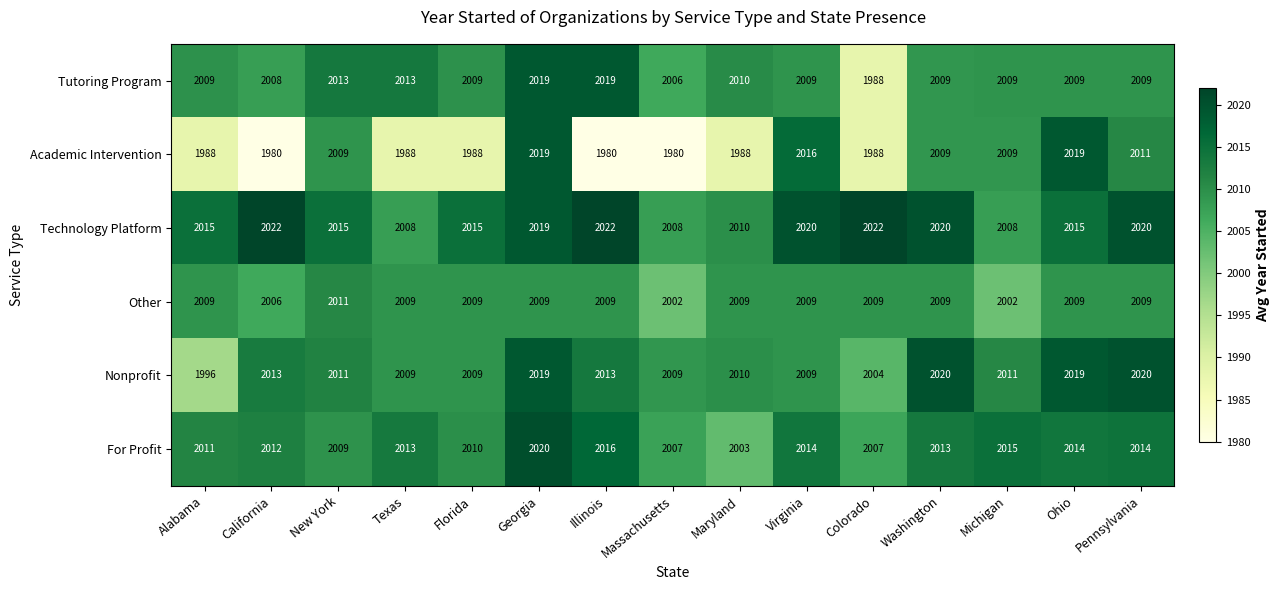

Count the number of data series in this chart.

6